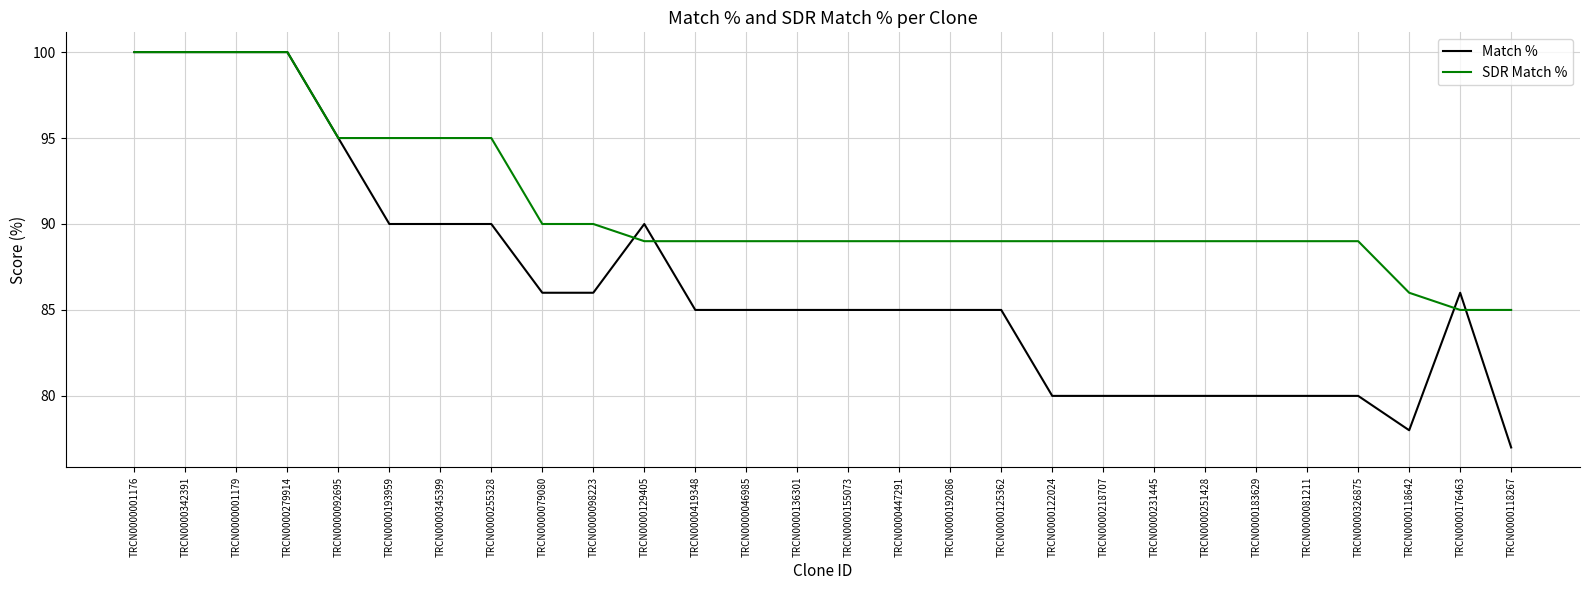

Which series has the largest range (max minus min)?

Match %